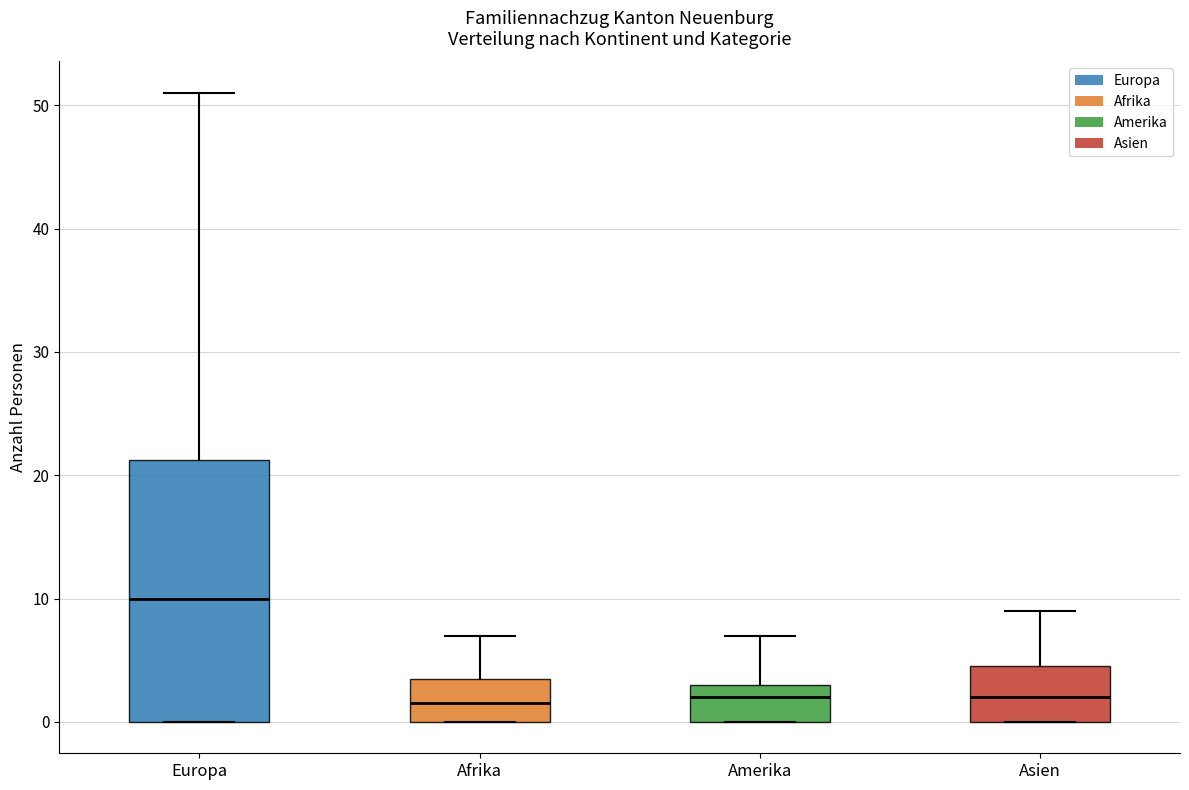

Reading left to right, read every box against the y-axis: the position of its median line, the range the box covers, and the ends of its whiskers. The values are not printed on the chart, so give them approximately, as read against the axis.

Europa: median 10, box 0 to 21, whiskers 0 to 51
Afrika: median 2, box 0 to 4, whiskers 0 to 7
Amerika: median 2, box 0 to 3, whiskers 0 to 7
Asien: median 2, box 0 to 5, whiskers 0 to 9